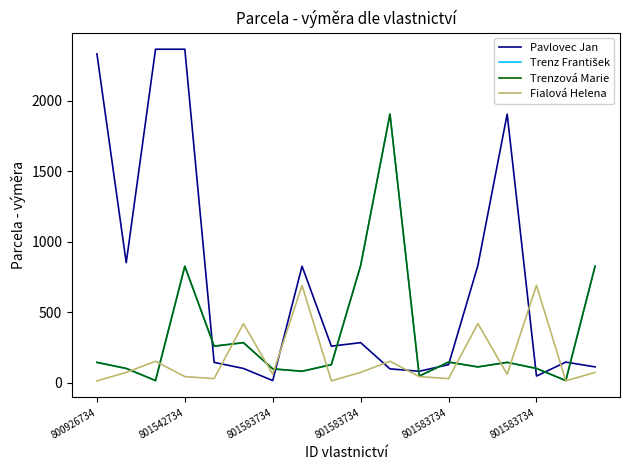

At which category does Fialová Helena reach its first local valley?

801583734